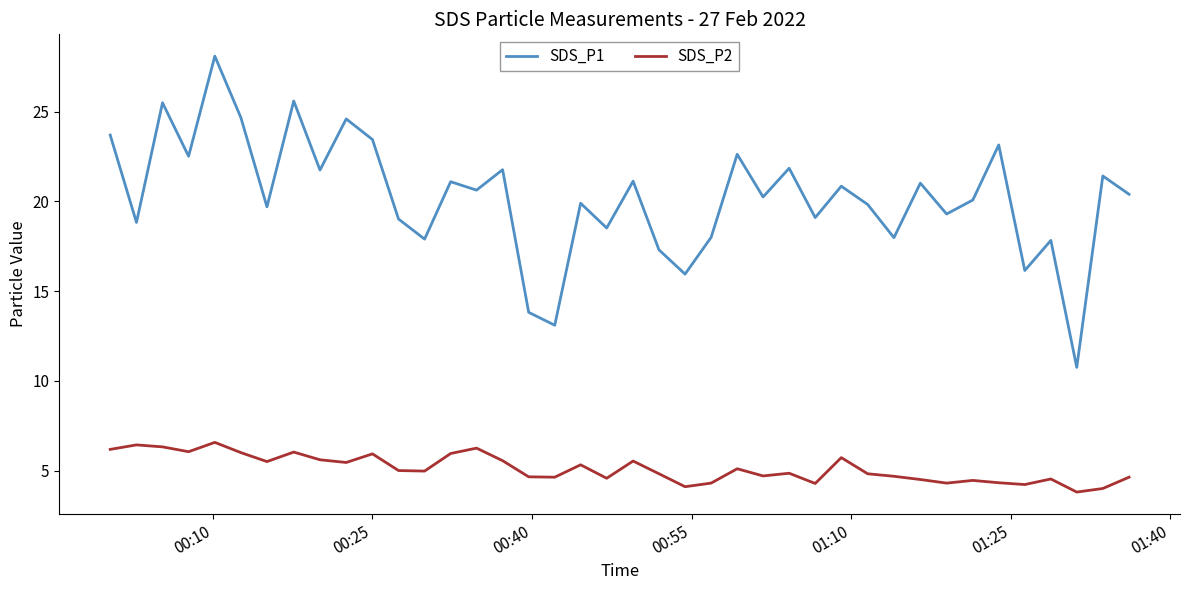

What are all the series names shown in the legend?

SDS_P1, SDS_P2